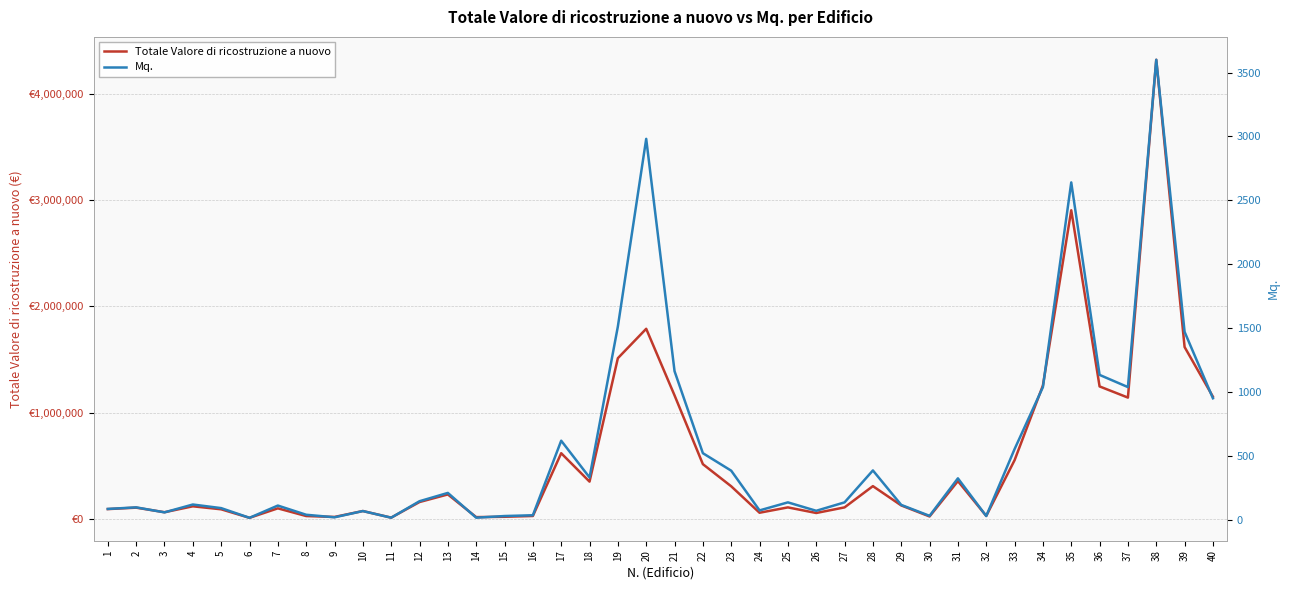

Reading left to right, what are all the values shown in this chart?

Totale Valore di ricostruzione a nuovo: 1=91949.0	2=105468.0	3=62425.0	4=118180.0	5=90000.0	6=9800.0	7=99000.0	8=26600.0	9=18000.0	10=73700.0	11=11550.0	12=158400.0	13=229900.0	14=16500.0	15=19600.0	16=27200.0	17=617750.0	18=350460.0	19=1512000.0	20=1788600.0	21=1162000.0	22=514800.0	23=306400.0	24=57600.0	25=108000.0	26=55200.0	27=108000.0	28=308000.0	29=126500.0	30=22676.5	31=355300.0	32=28000.0	33=552000.0	34=1254770.0	35=2904000.0	36=1246300.0	37=1141250.0	38=4320000.0	39=1617000.0	40=1149500.0
Mq.: 1=83.6	2=95.9	3=56.8	4=118.2	5=90.0	6=14.0	7=110.0	8=38.0	9=18.0	10=67.0	11=15.0	12=144.0	13=209.0	14=15.0	15=28.0	16=34.0	17=617.8	18=330.0	19=1512.0	20=2981.0	21=1162.0	22=520.0	23=383.0	24=72.0	25=135.0	26=69.0	27=135.0	28=385.0	29=115.0	30=29.4	31=323.0	32=28.0	33=552.0	34=1037.5	35=2640.0	36=1133.0	37=1037.5	38=3600.0	39=1470.0	40=950.0